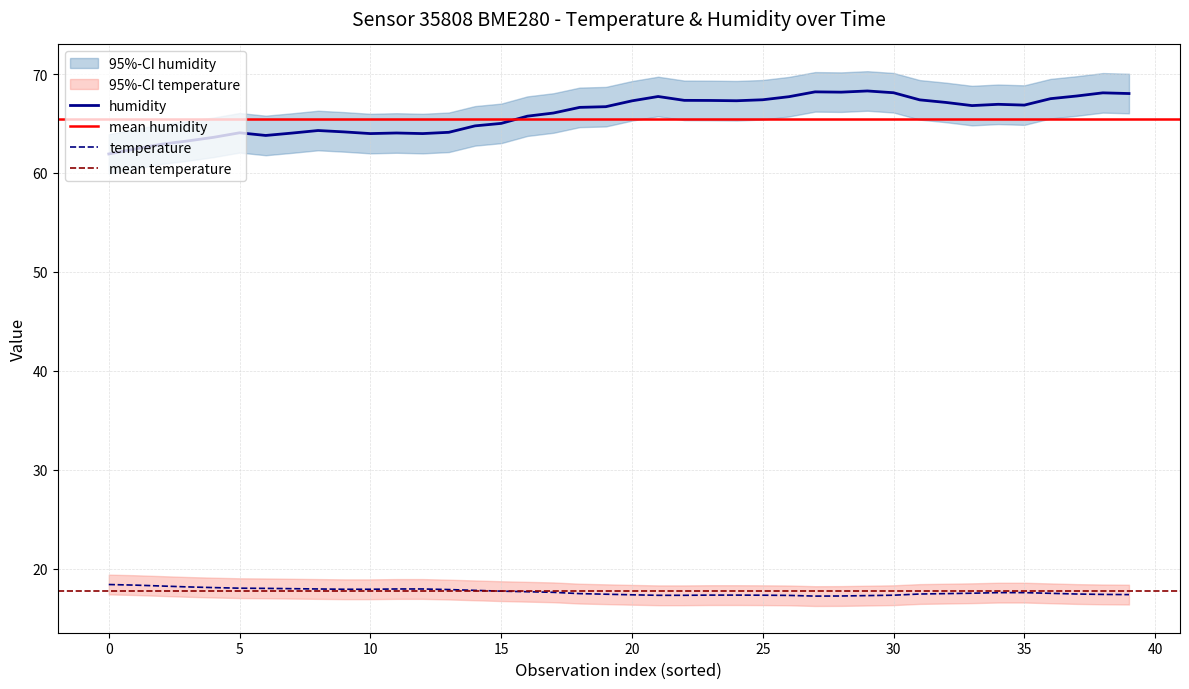

Rank the series by their average value, from highest to lowest.

humidity, temperature